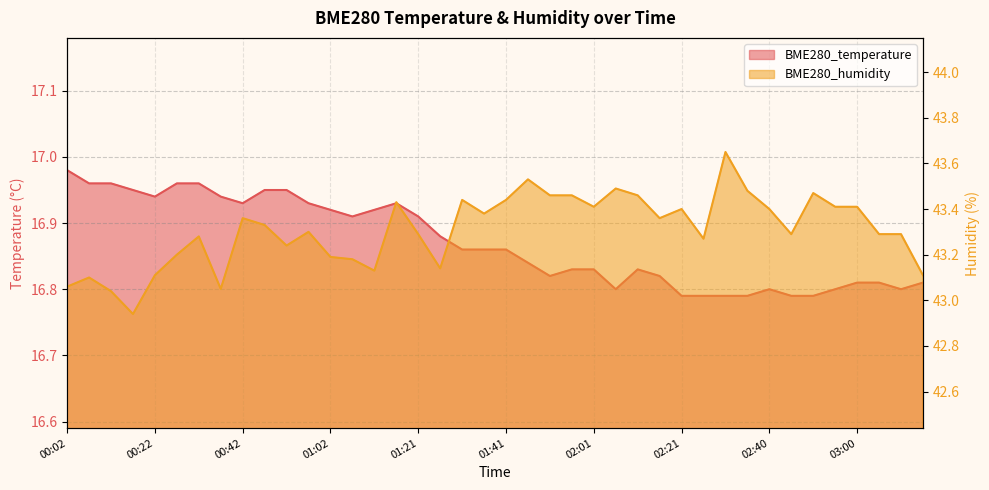

Between 01:07 and 00:17, which is larger?

00:17